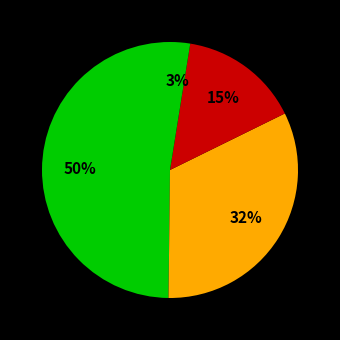

To the nearest percent, what is the difference between the largest and smallest slice percentages?

47%